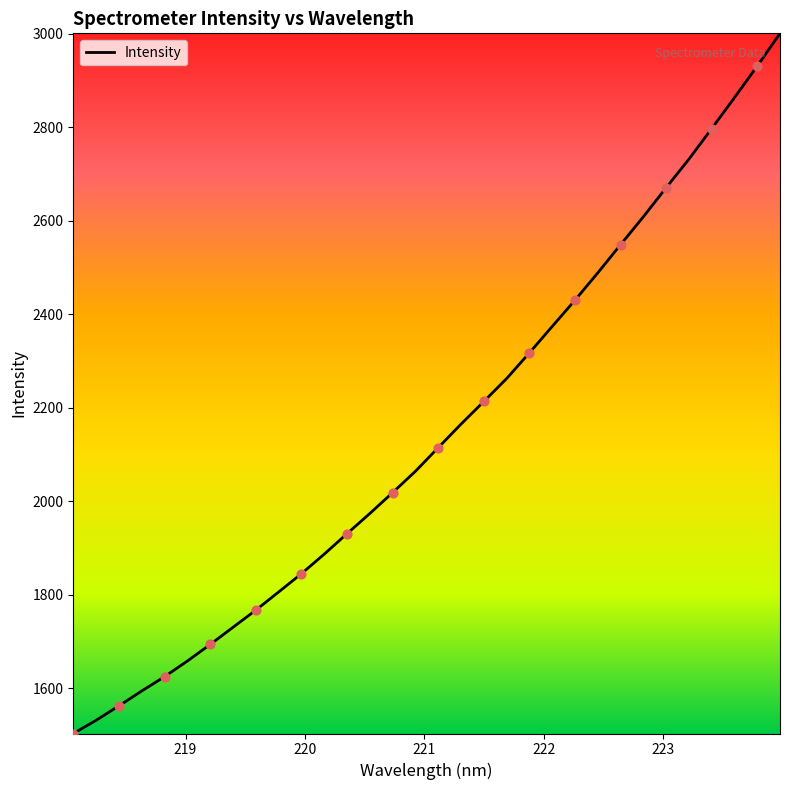

What is the difference between the maximum and minimum values?

1497.4